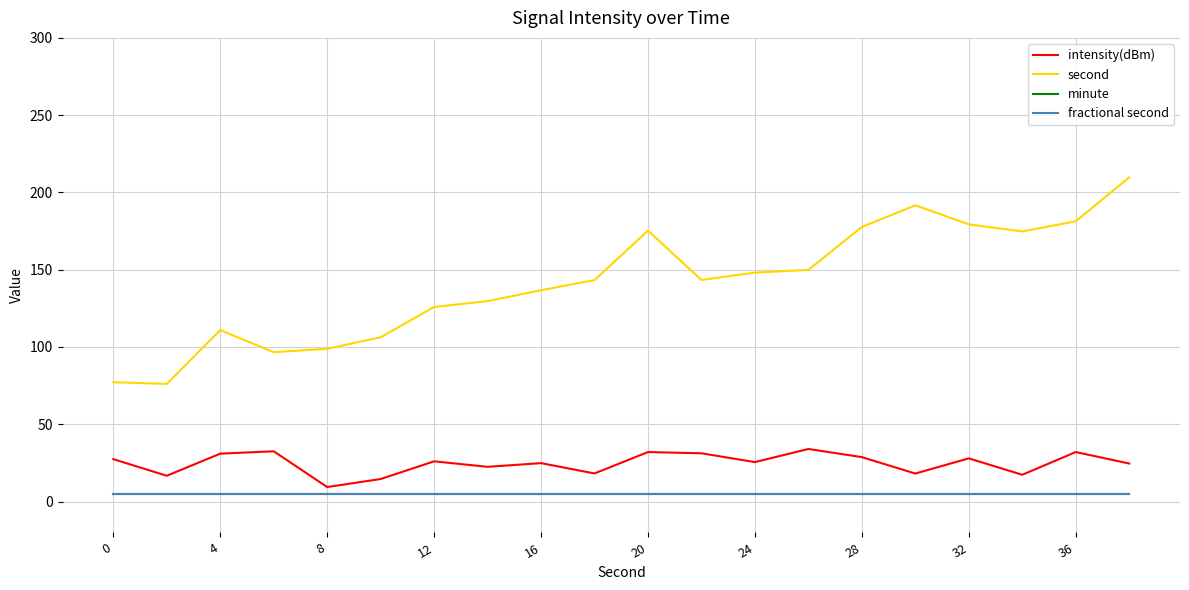

Which series has the largest total across all categories?

second